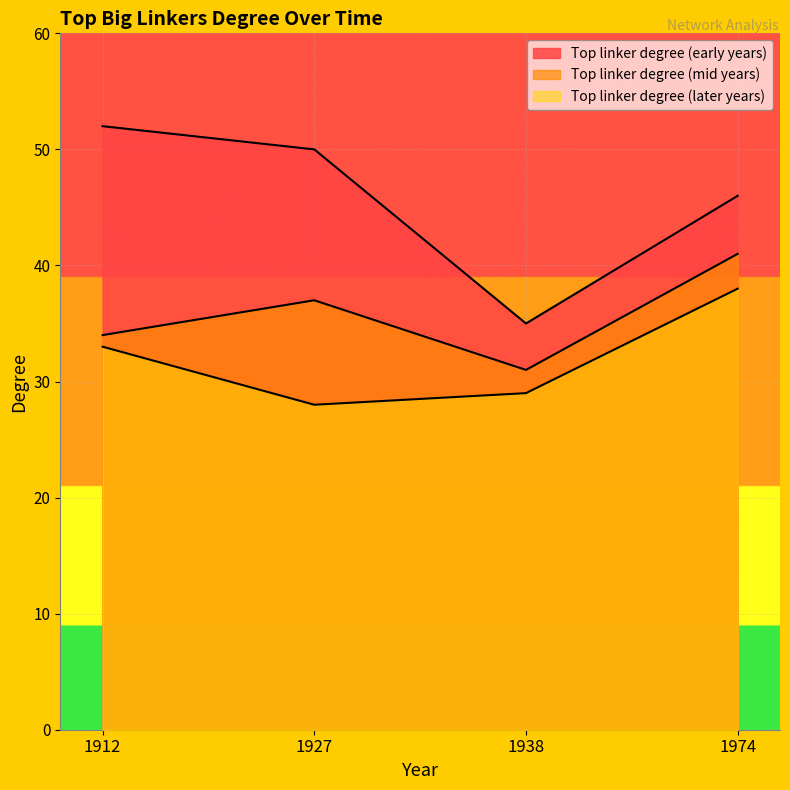

Rank the categories by Top linker degree (mid years) value from lowest to highest.

1938, 1912, 1927, 1974